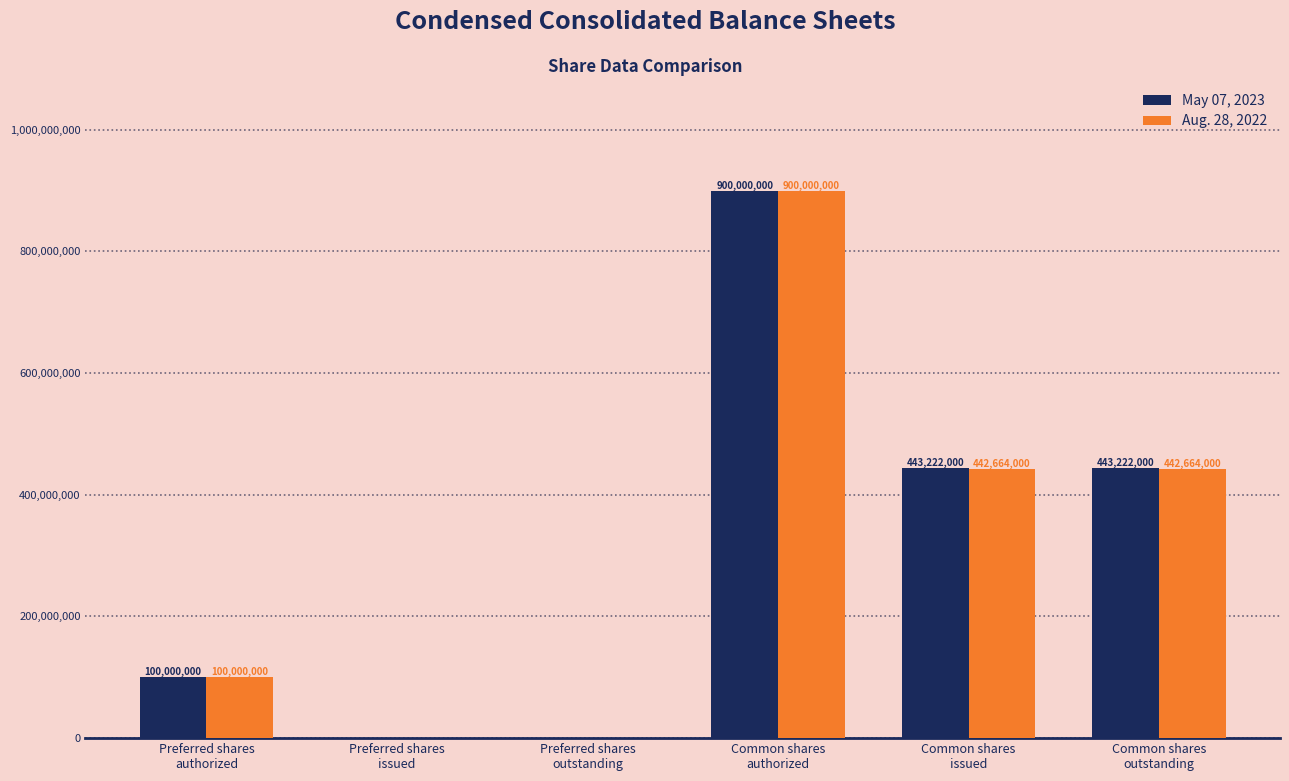

Which series changed the most between Common shares
authorized and Common shares
issued?

Aug. 28, 2022